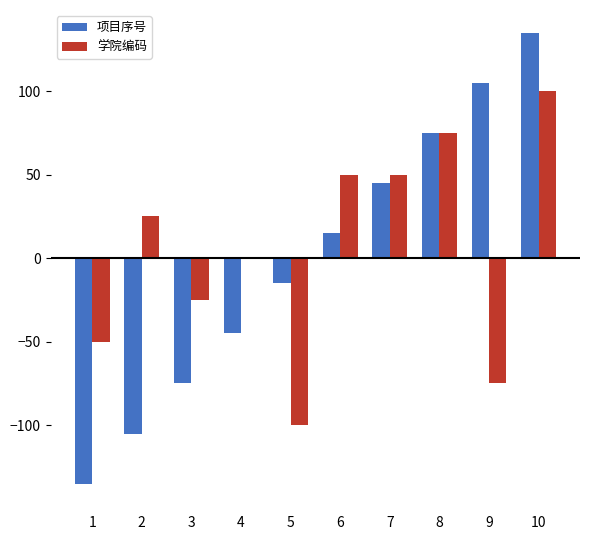

What is the sum of all 学院编码 values?

50